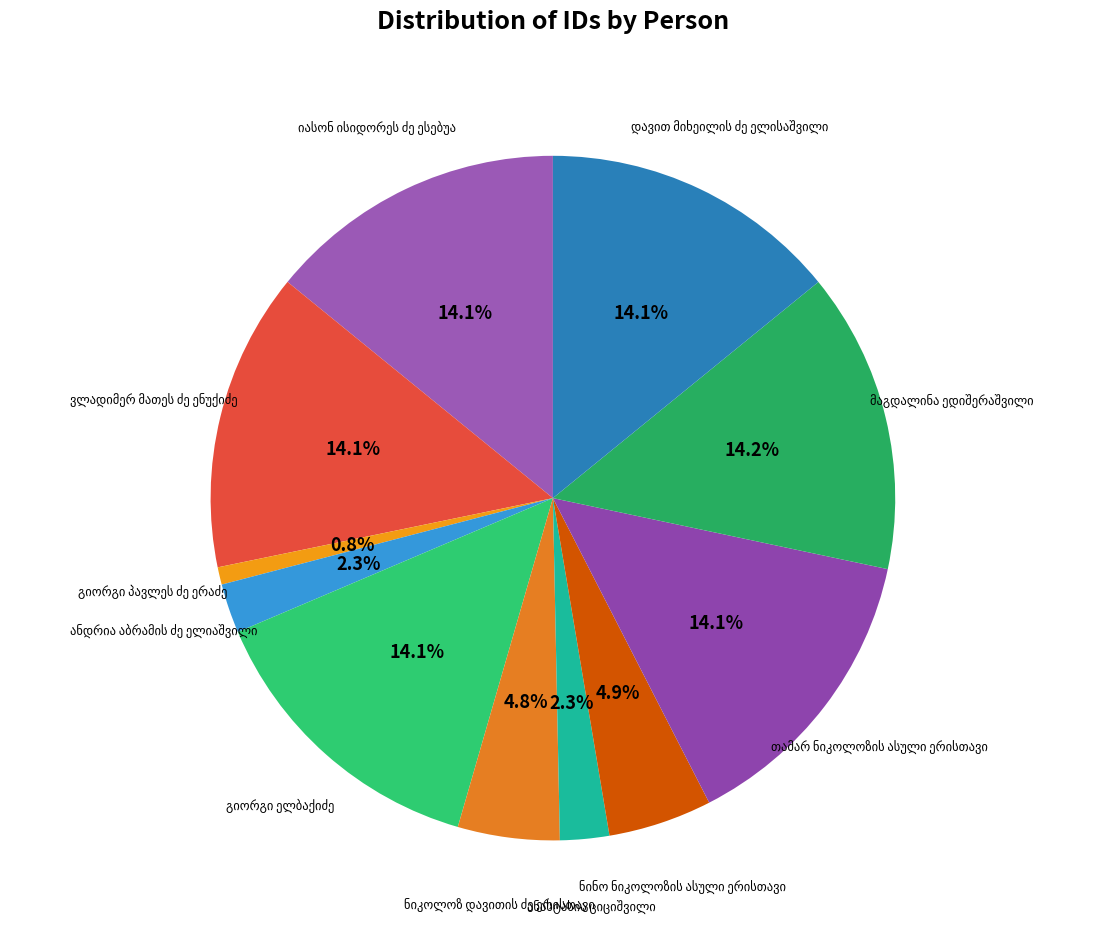

How many segments does this pie chart have?

11